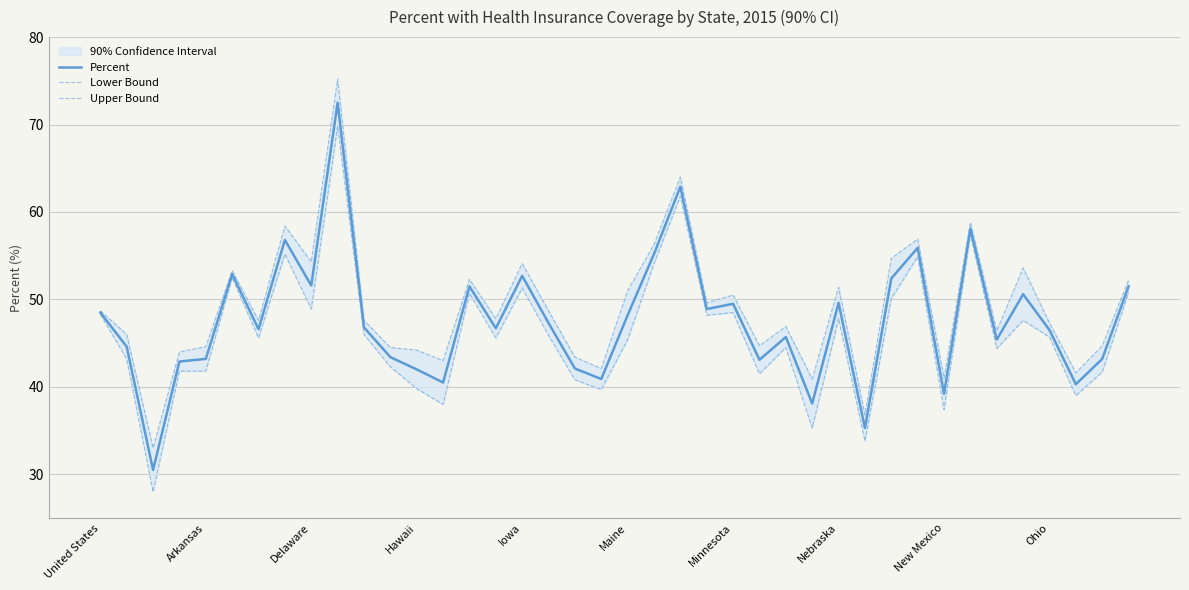

What is the minimum value for Percent?

30.5